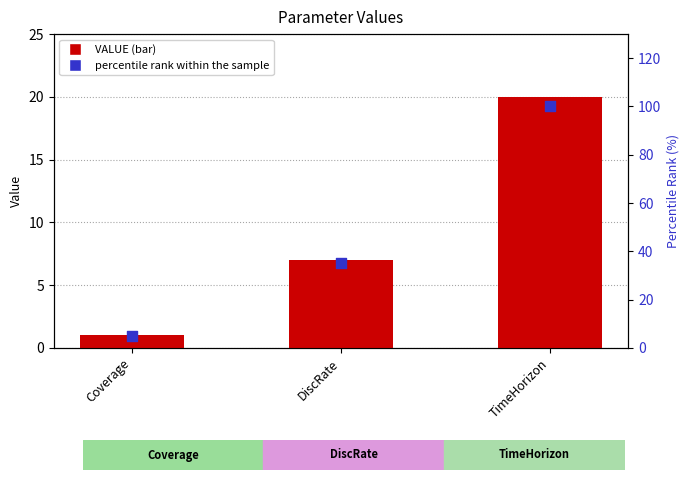

Which series contains the highest Y value?

percentile rank within the sample